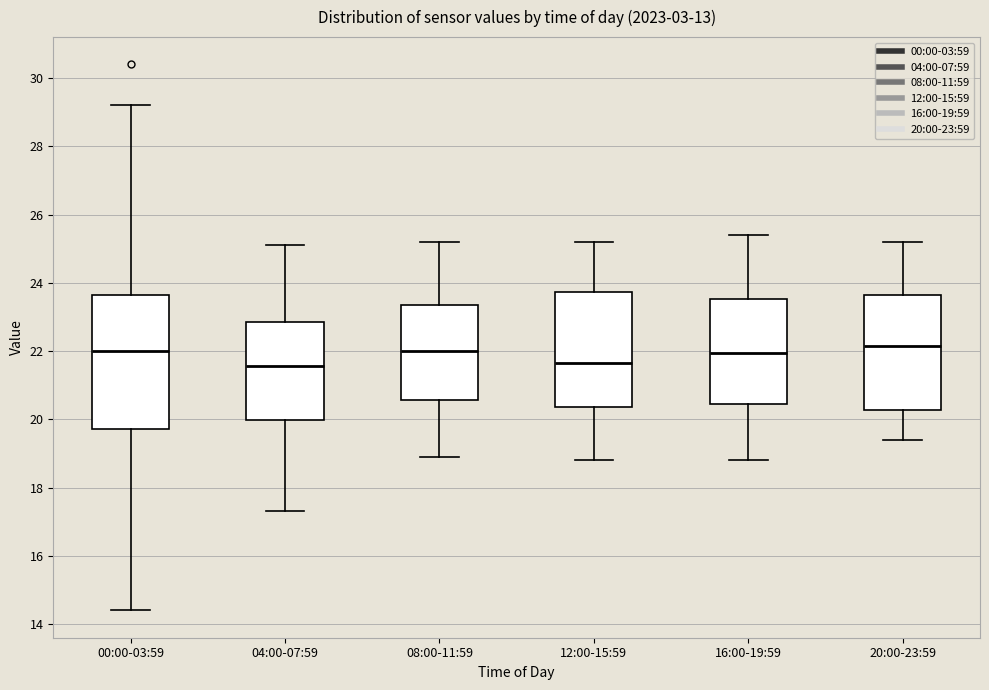

Comparing the boxes themselves (not the whiskers), which one is the tallest?

00:00-03:59